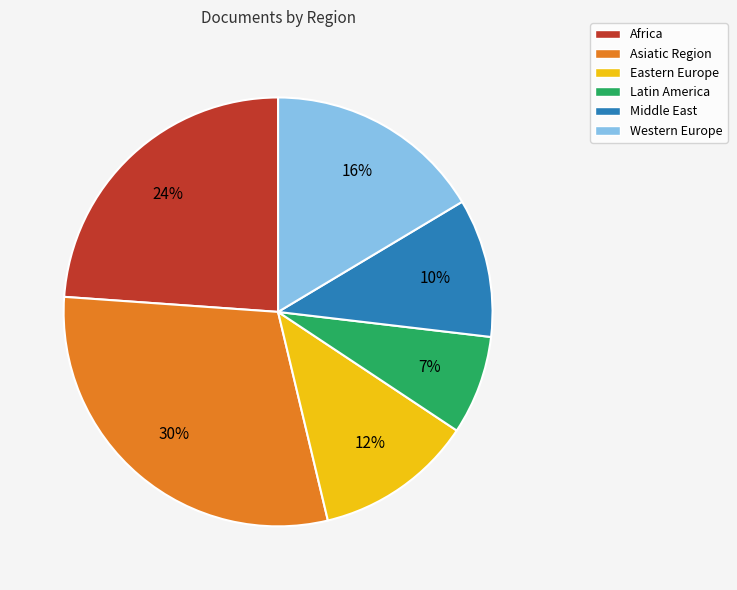

What is the smallest slice in the pie chart?

Latin America